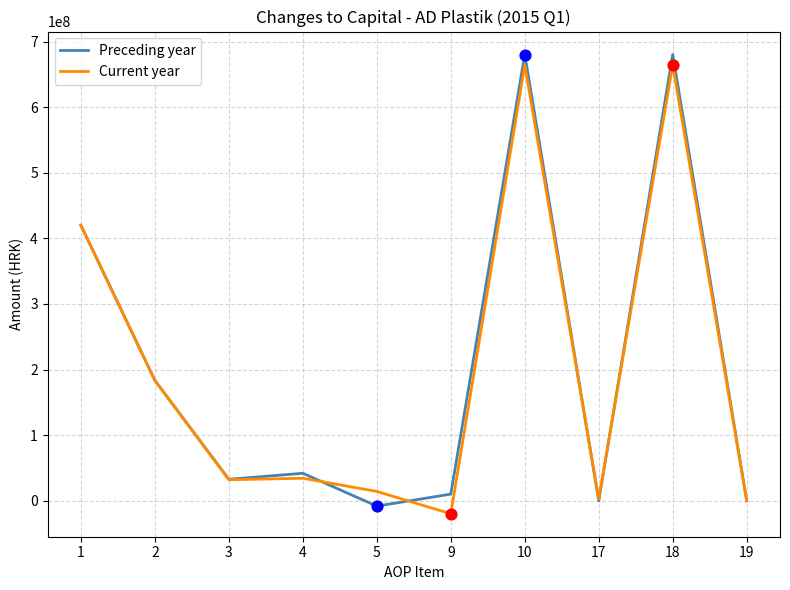

What are all the series names shown in the legend?

Preceding year, Current year